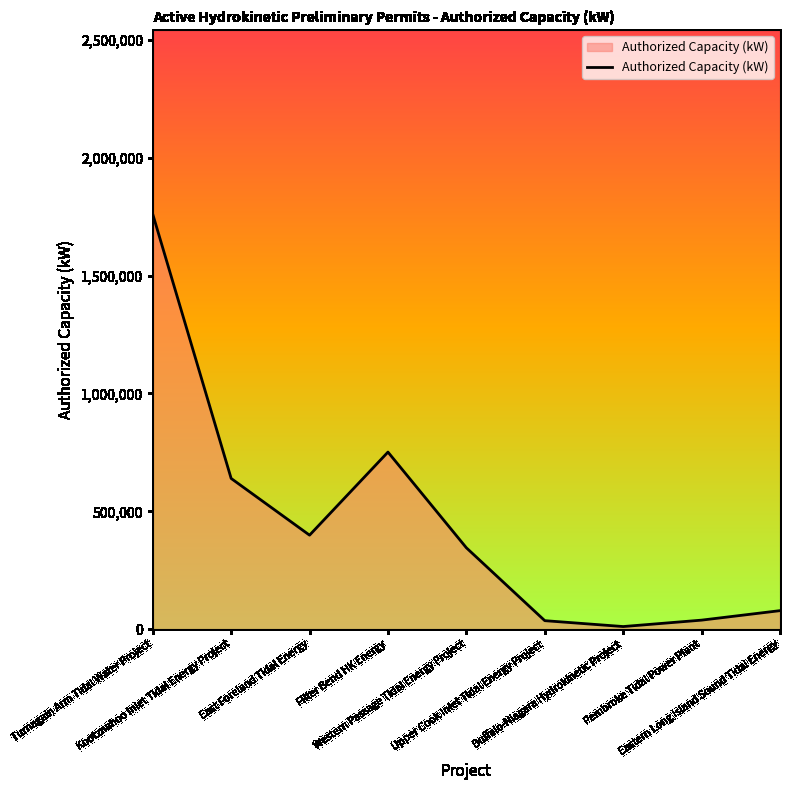

What is the minimum value shown in the chart?

11800.5